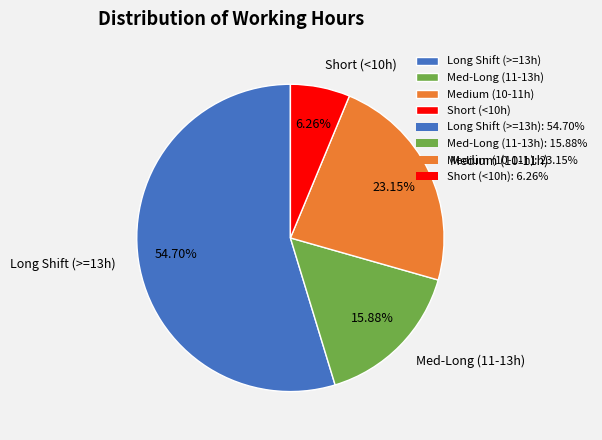

Is Long Shift (>=13h) the majority of the pie?

Yes